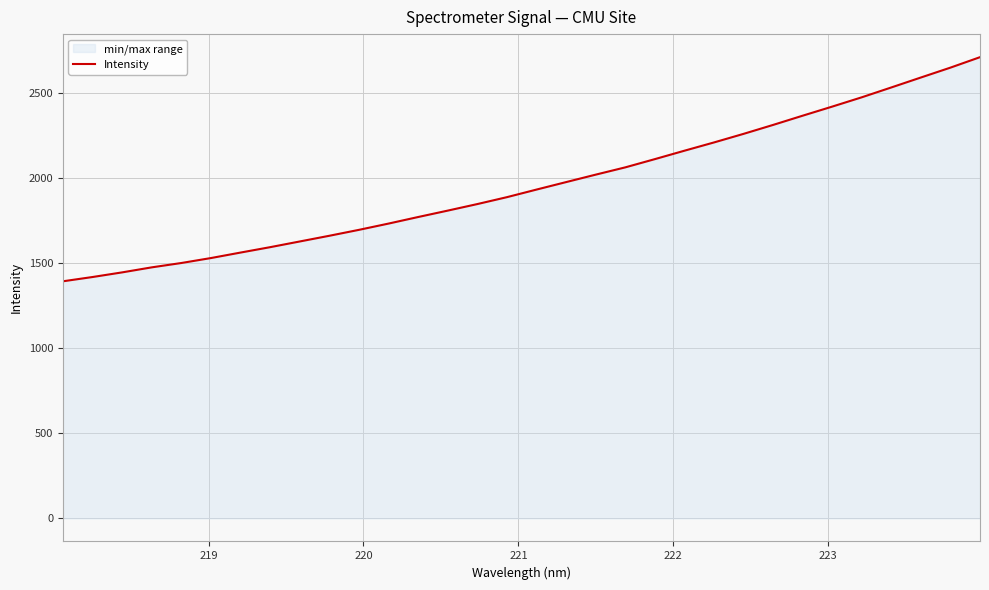

What is the greatest value displayed?

2710.3